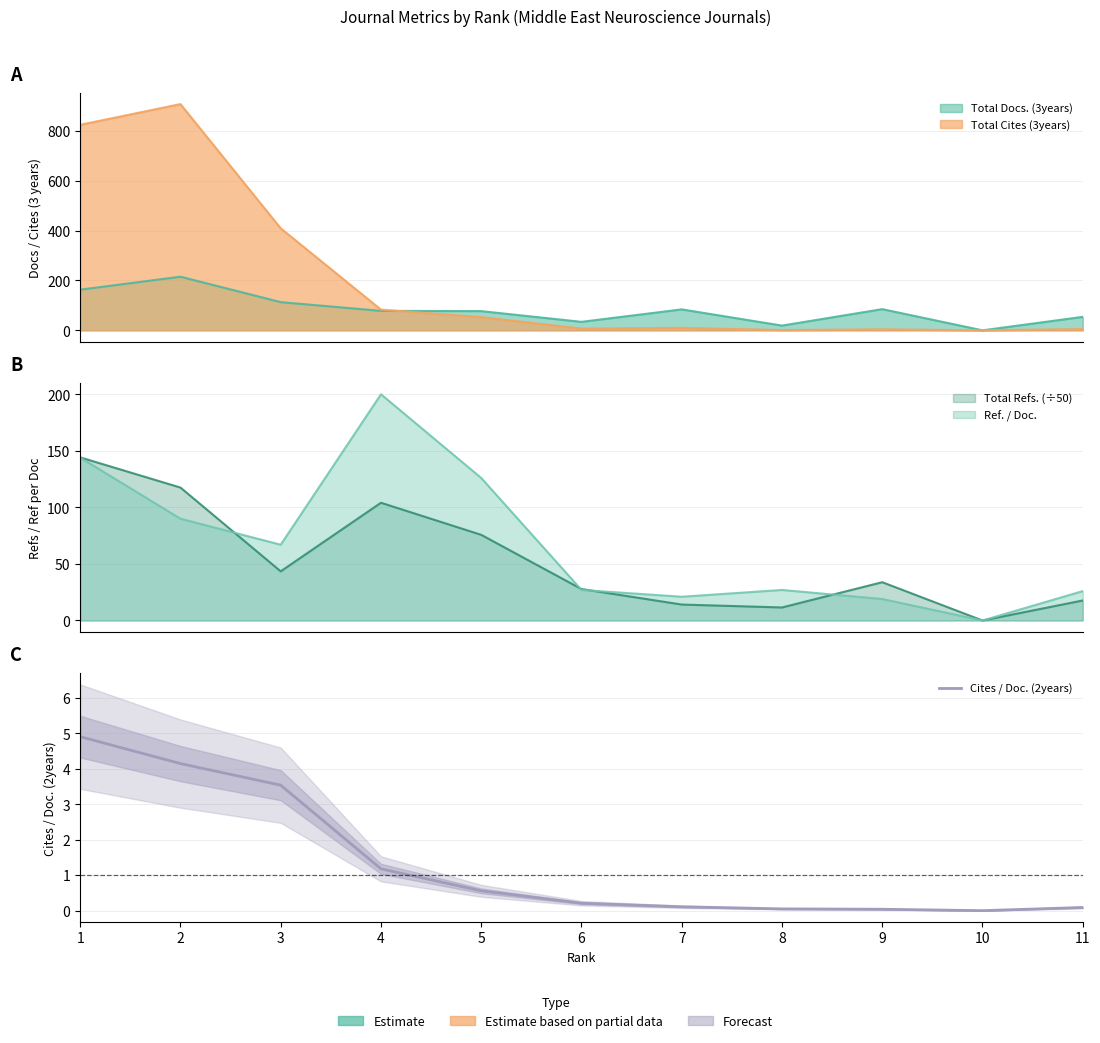

How many values are above zero?

10